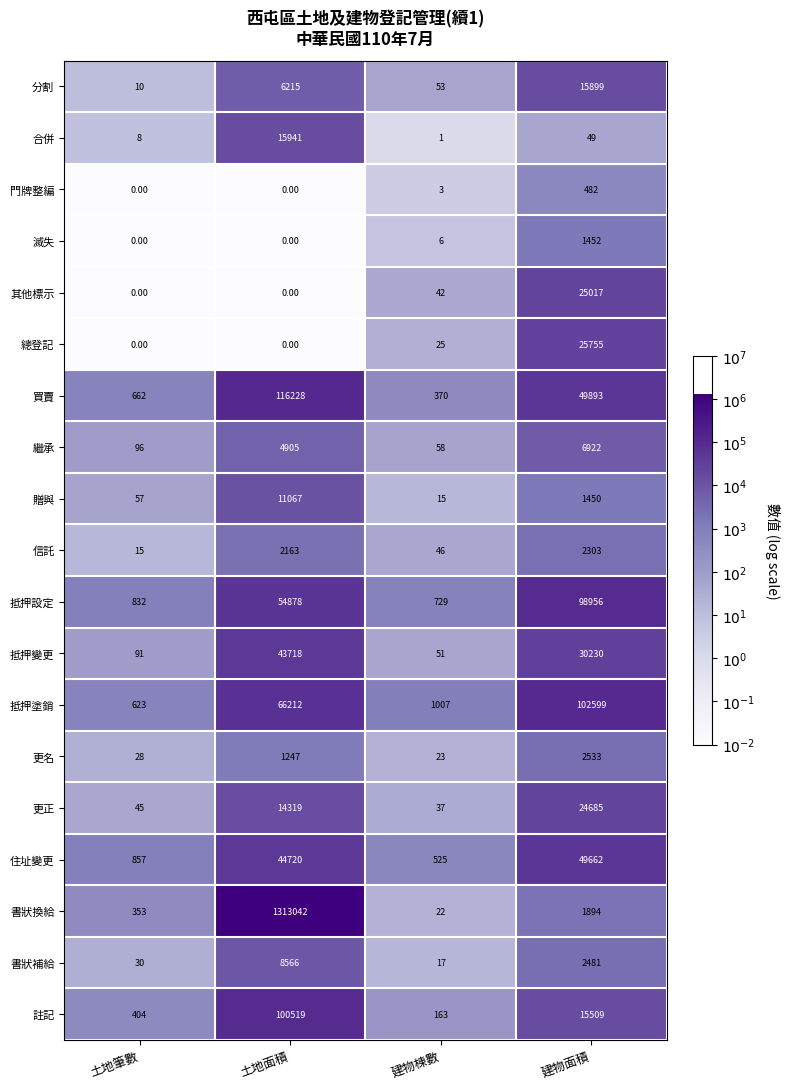

How many series are shown in this chart?

19